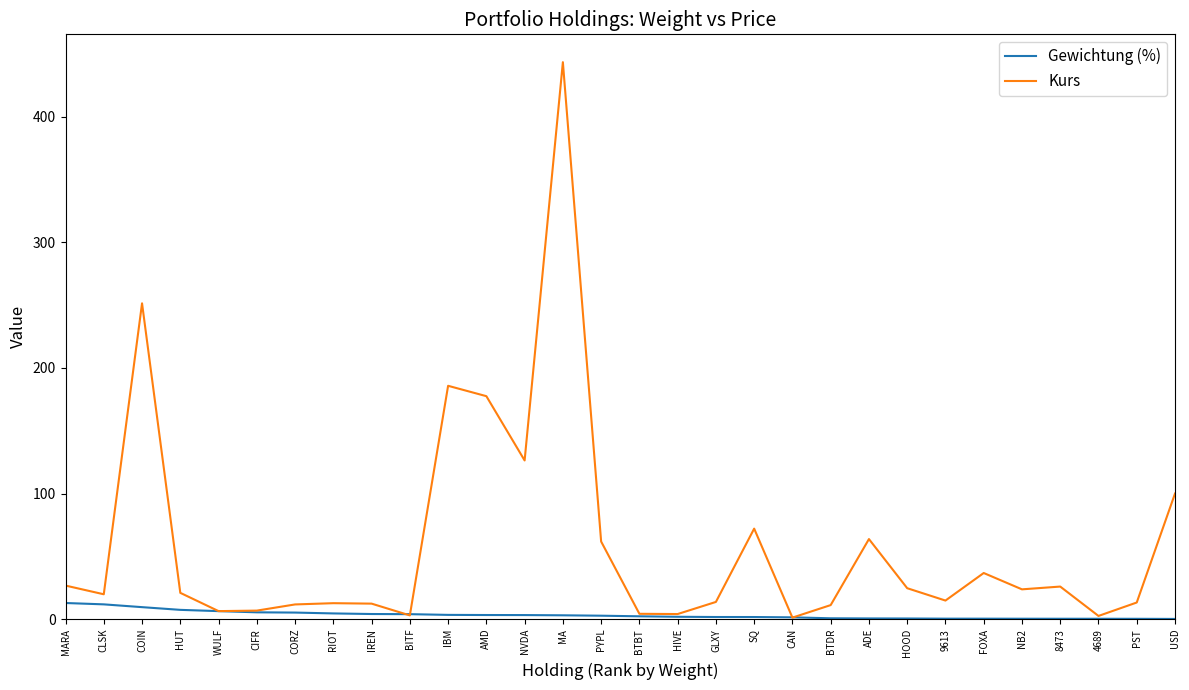

What value does the Gewichtung (%) series have at 4689?

0.3